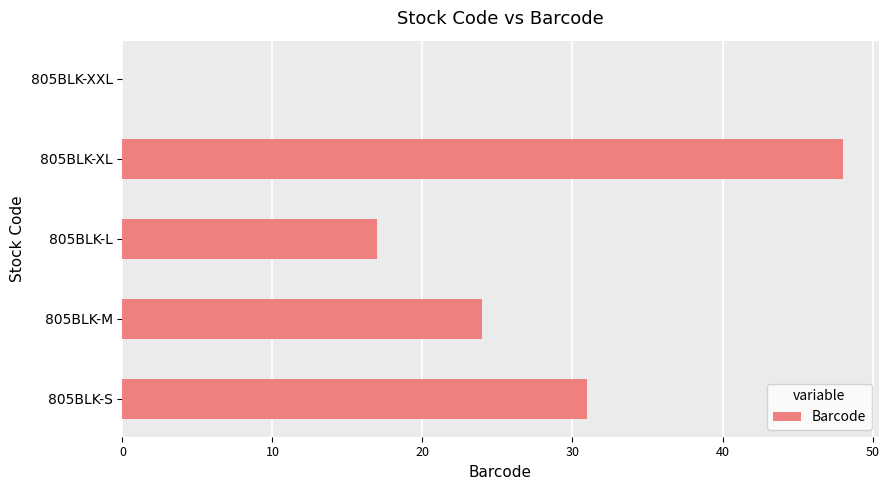

Does the chart contain stacked bars?

No